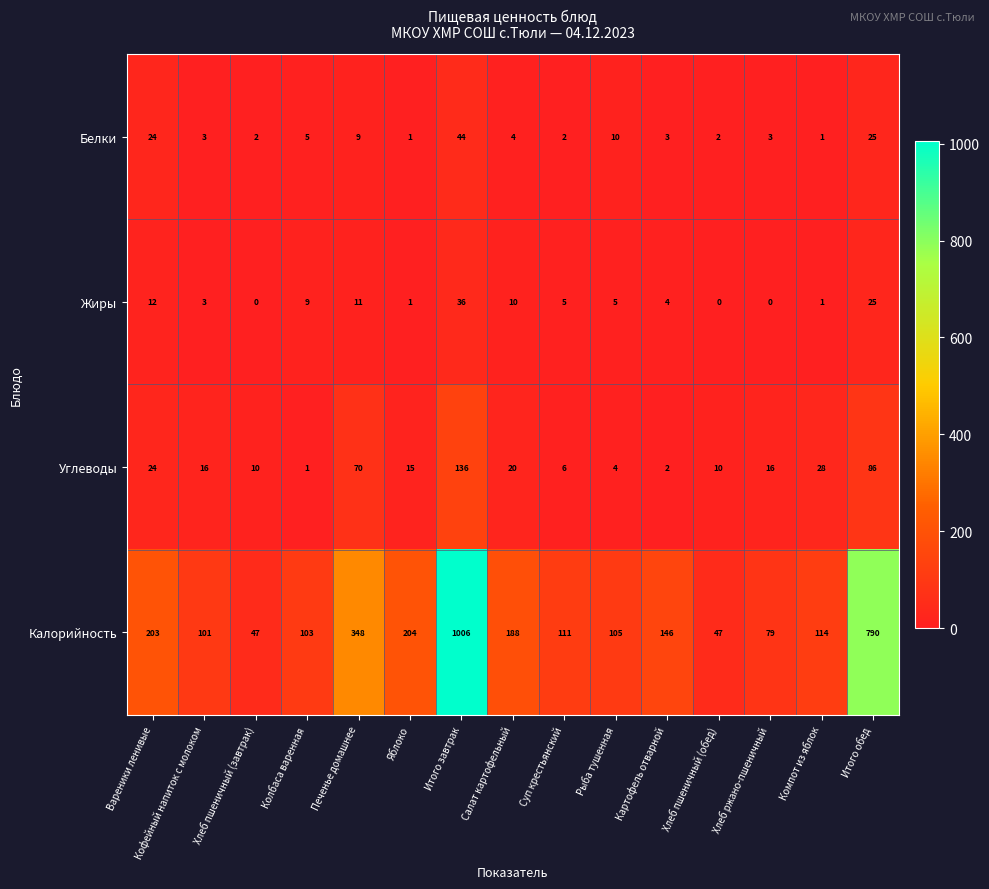

What is the approximate value of Белки at Итого обед, to the nearest 5?

25